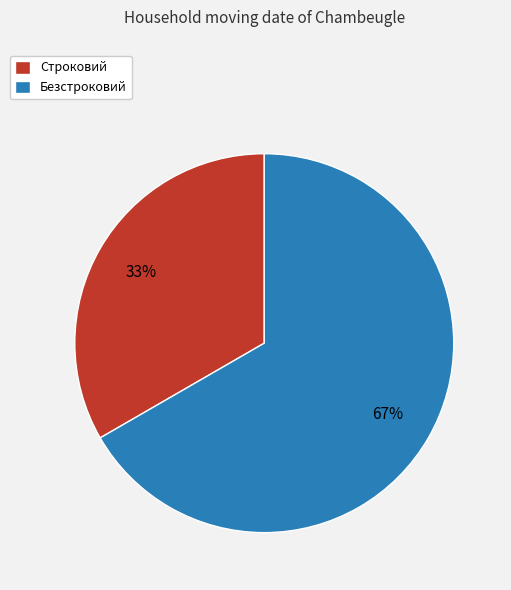

Approximately how many times larger is the value at Строковий compared to Безстроковий?

0.5